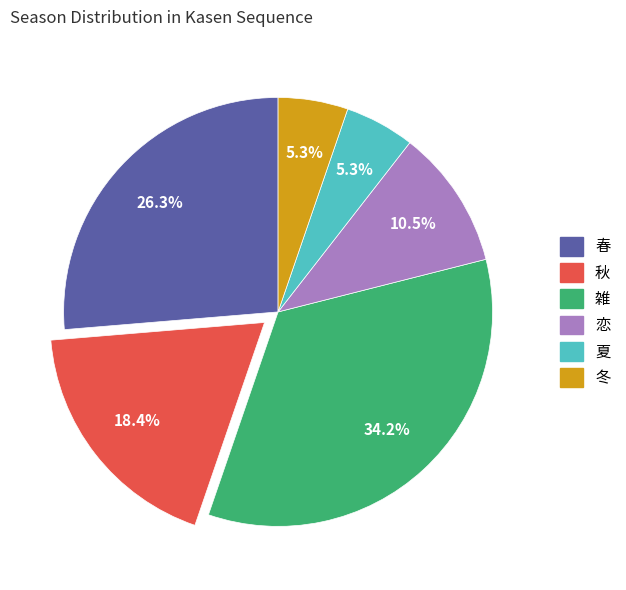

Is there a majority slice in this chart?

No